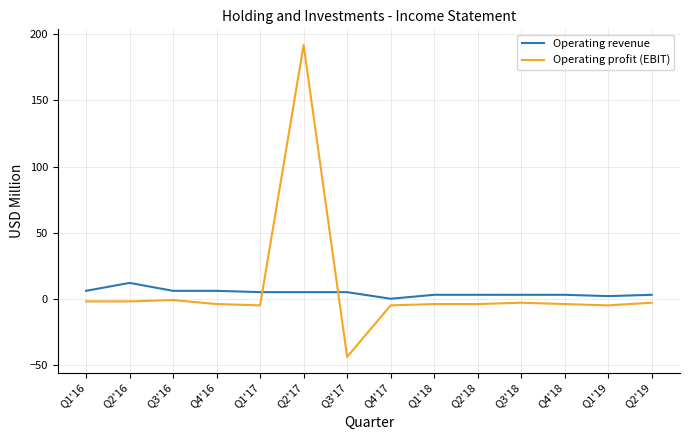

How many lines are shown in the chart?

2